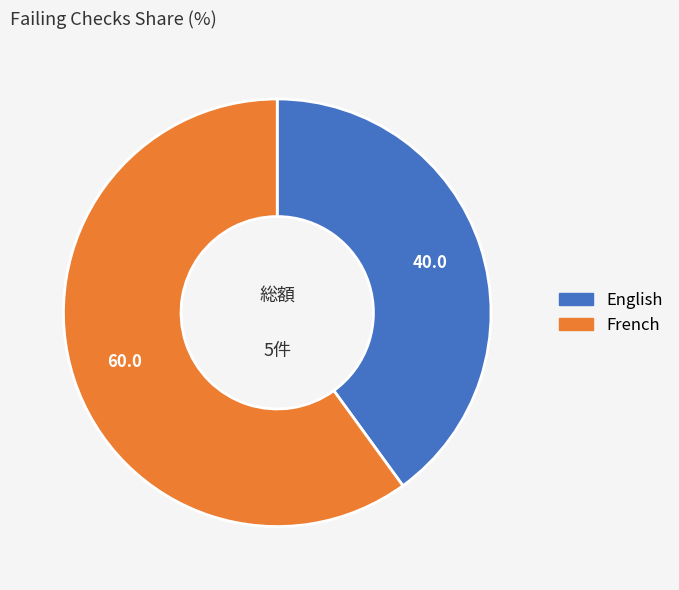

The English slice represents 40% of the pie. True or false?

True